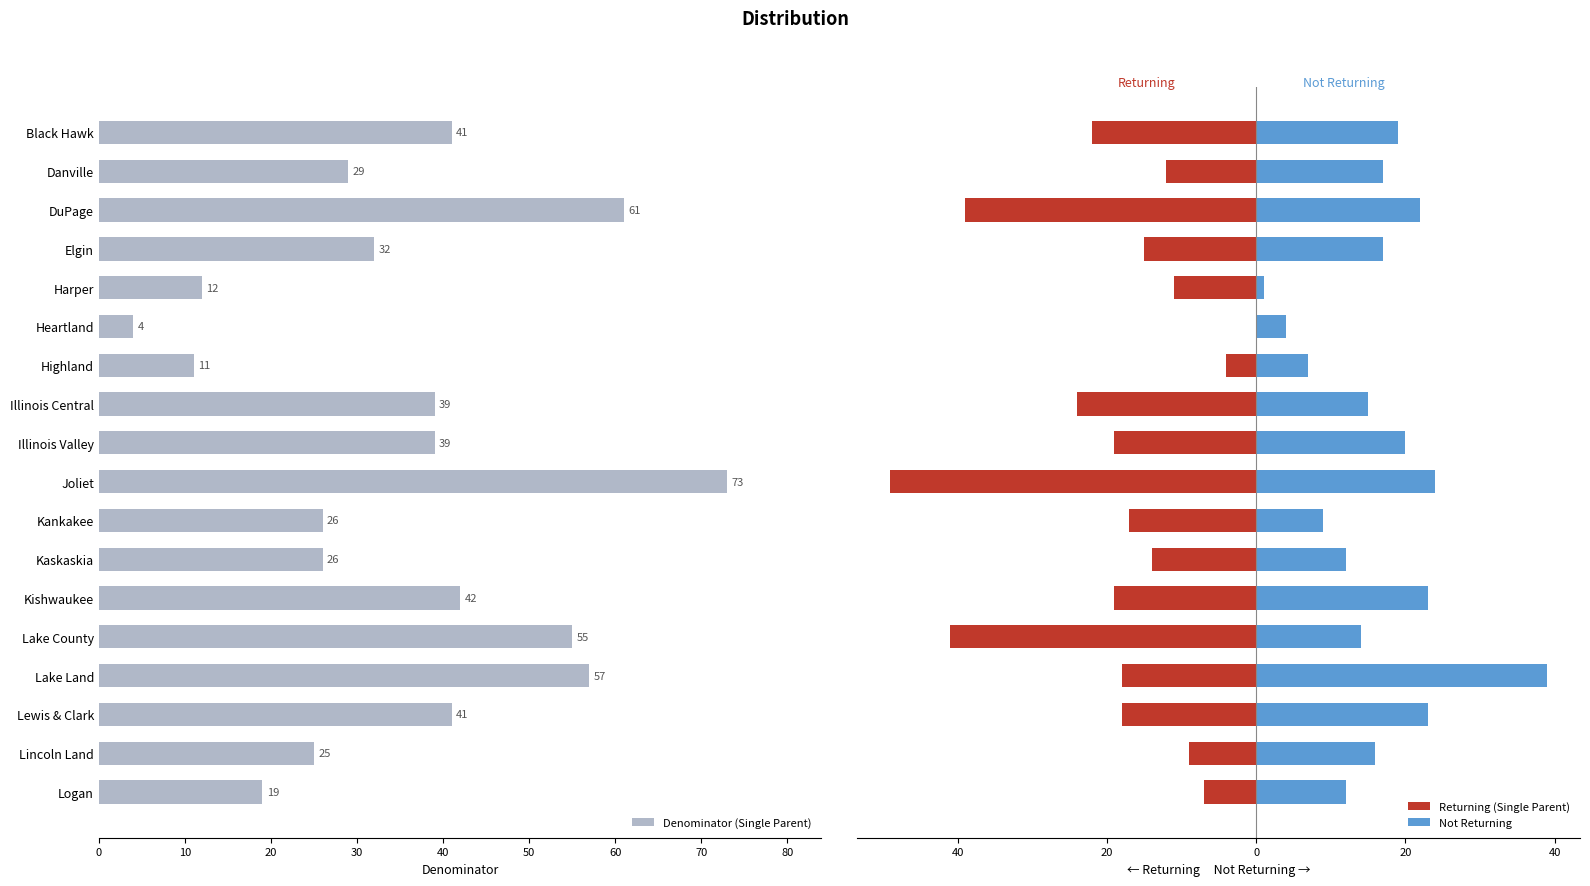

What is the sum of all Denominator (Single Parent) values?

632